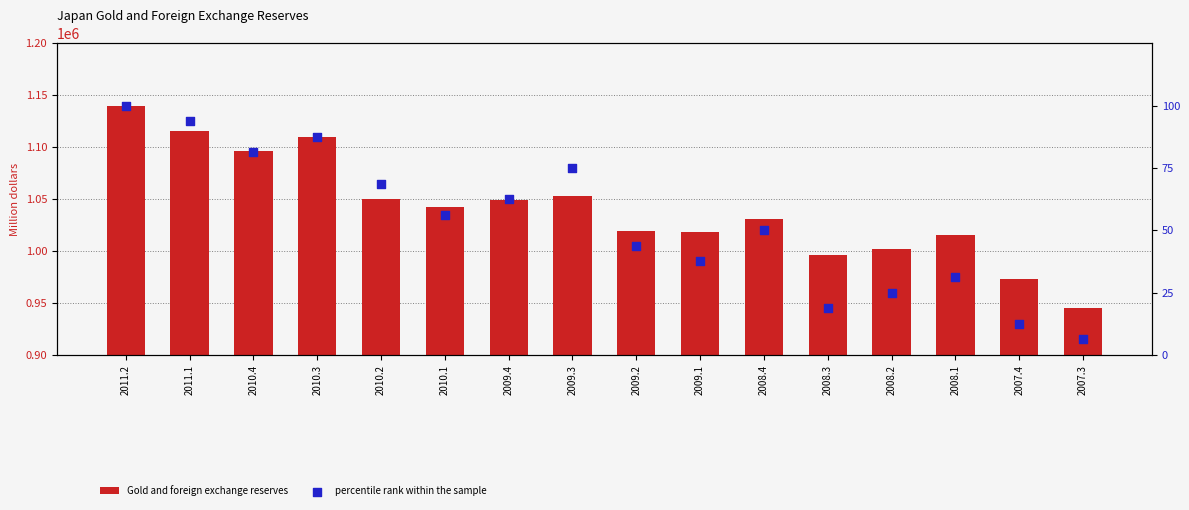

What is the total value across all series at 2009.2?

1019218.8